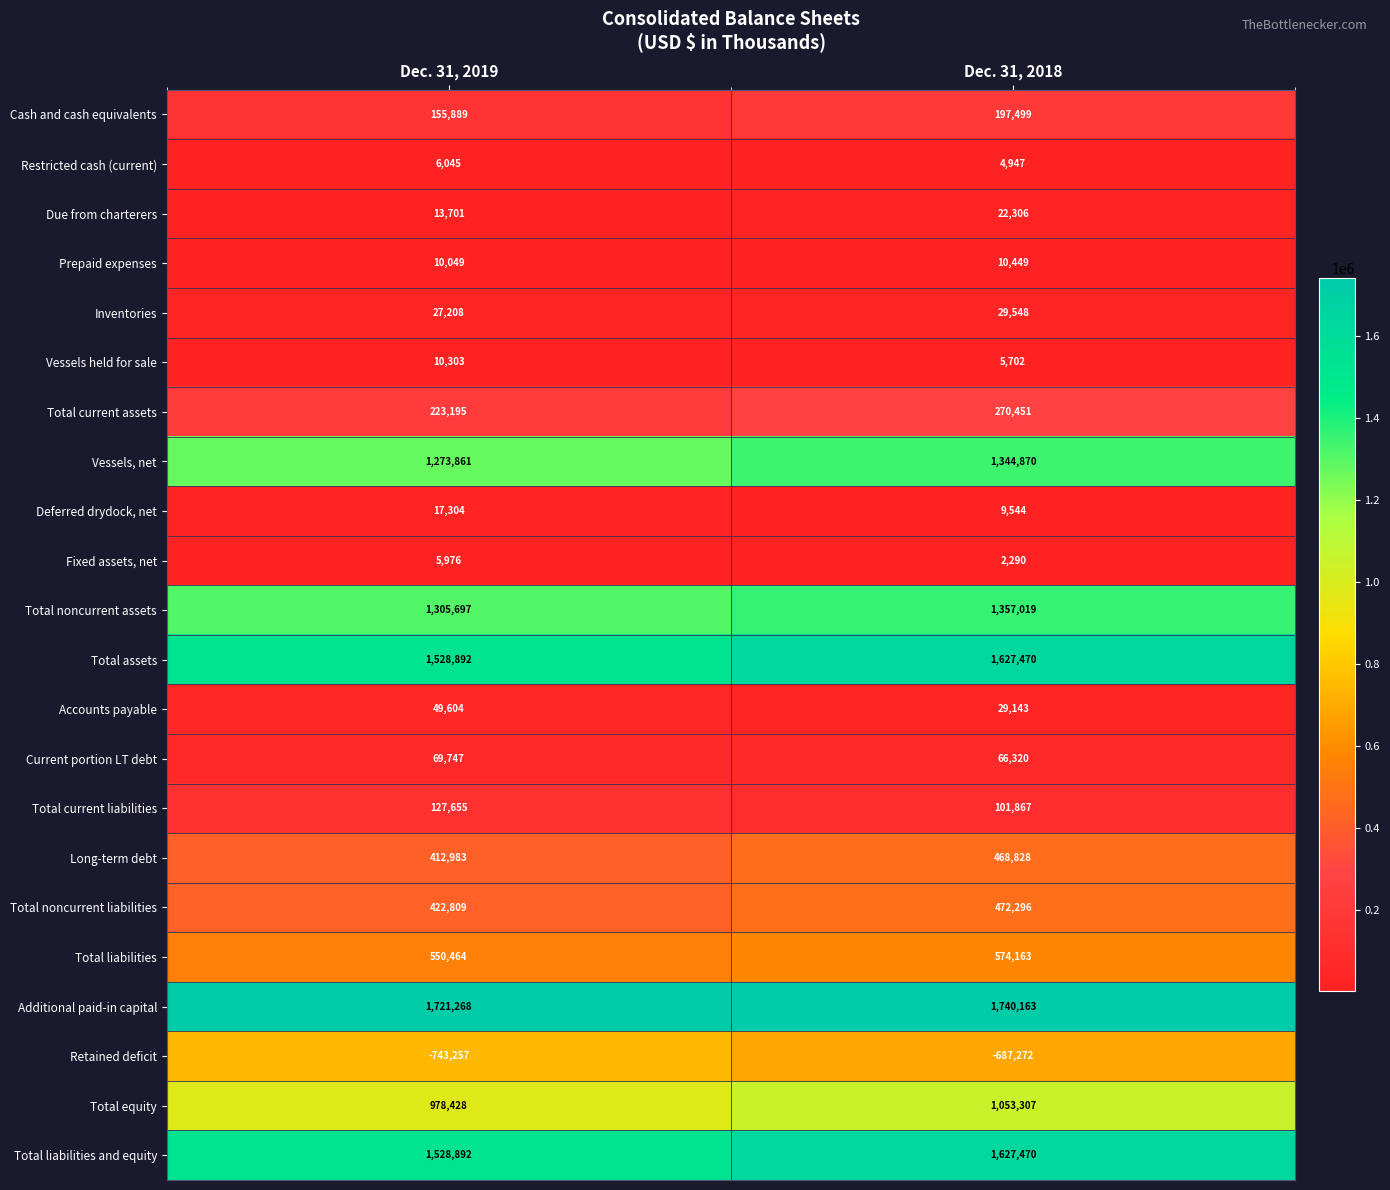

Which label corresponds to the largest value in the chart?

Dec. 31, 2018